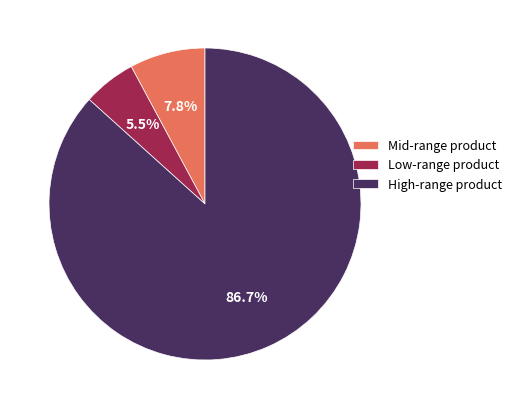

Count the number of slices in the pie.

3